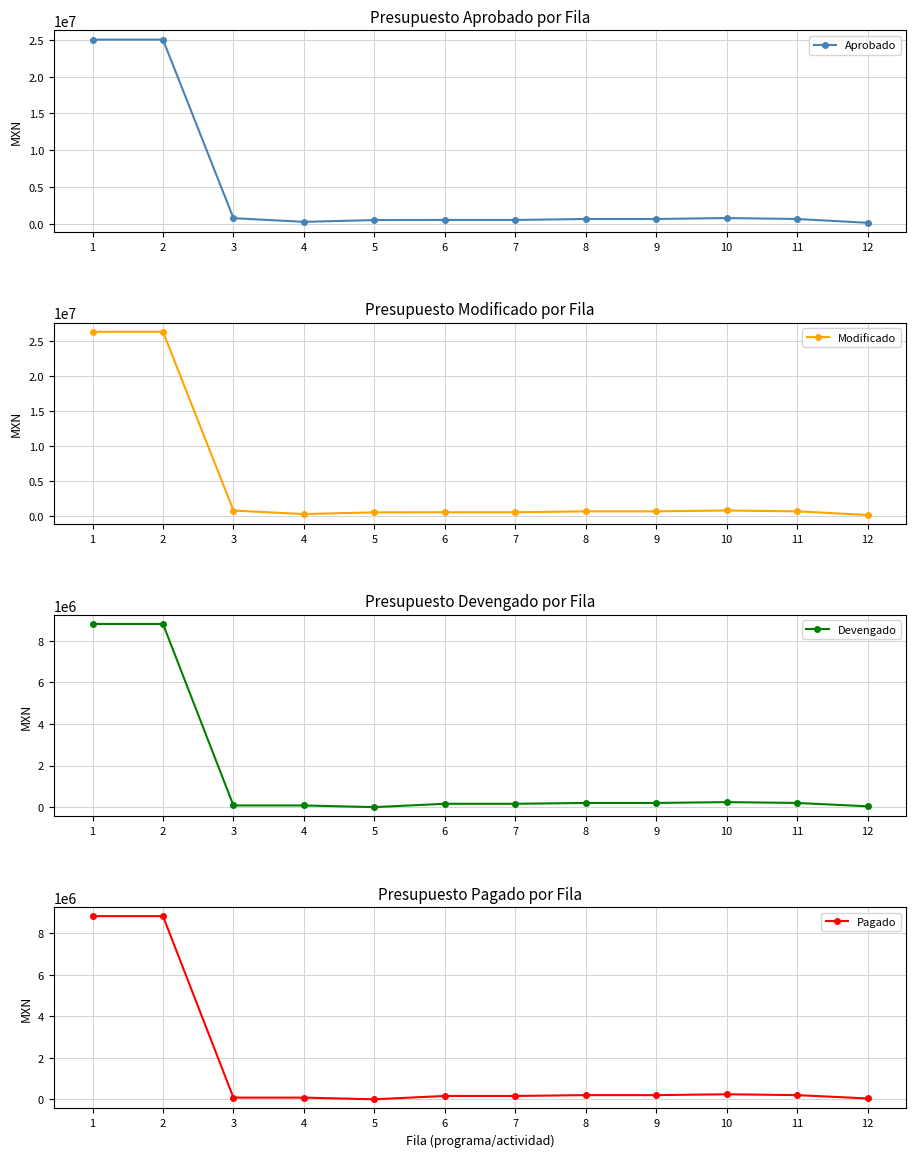

What is the maximum value shown in the chart?

26308334.2